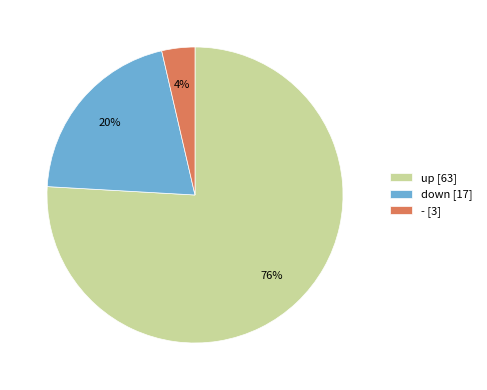

Is up the majority of the pie?

Yes